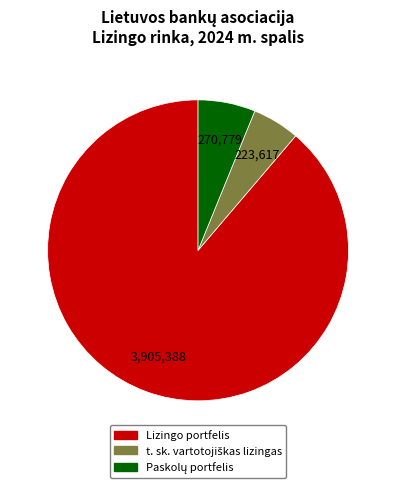

Is there any slice that represents more than half of the pie?

Yes